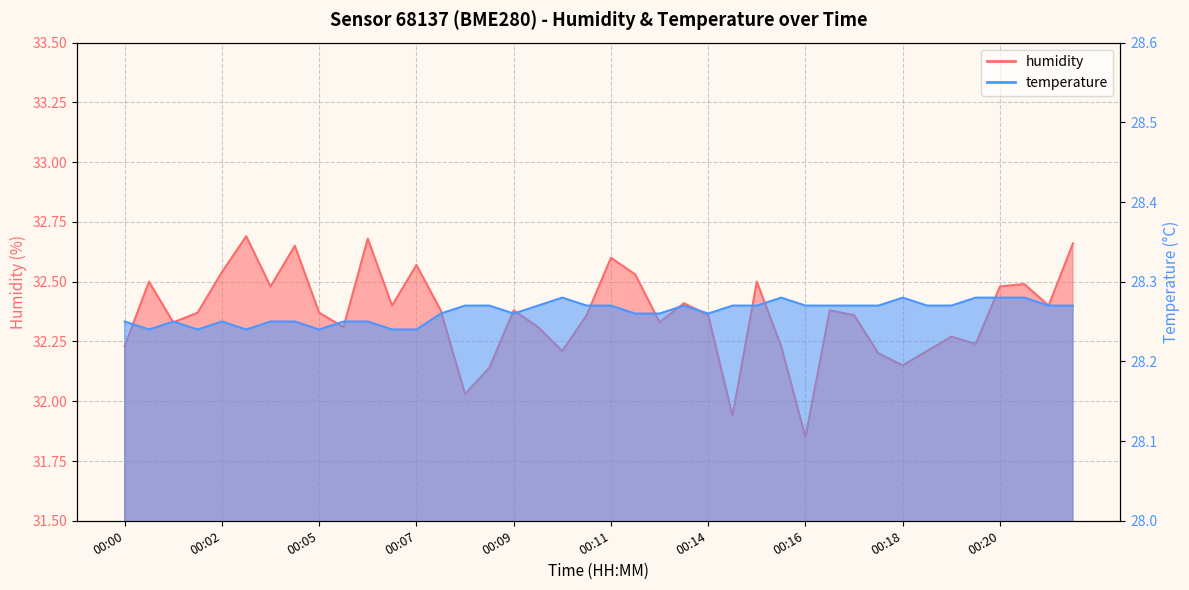

True or false: temperature has more than 0 interior local peaks.

True